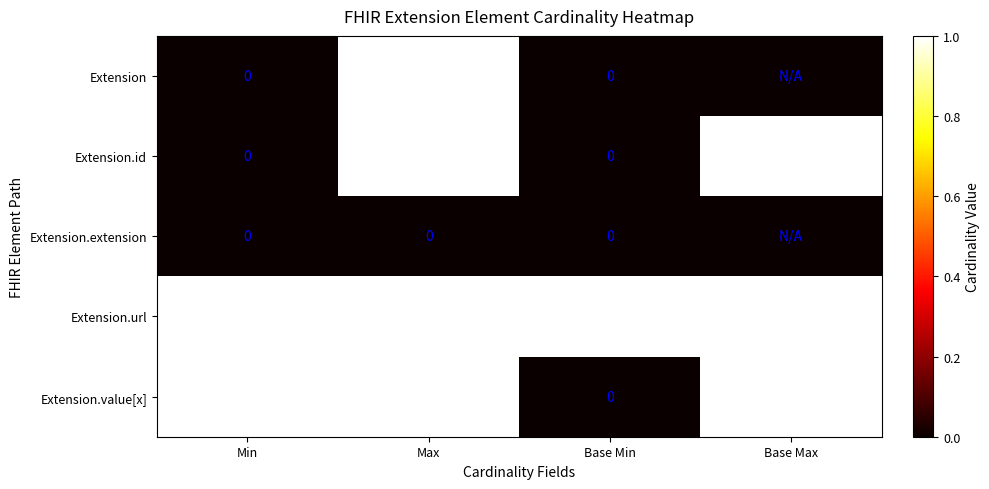

Is the value of Extension.url at Min greater than the value of Extension.id at Base Min?

Yes